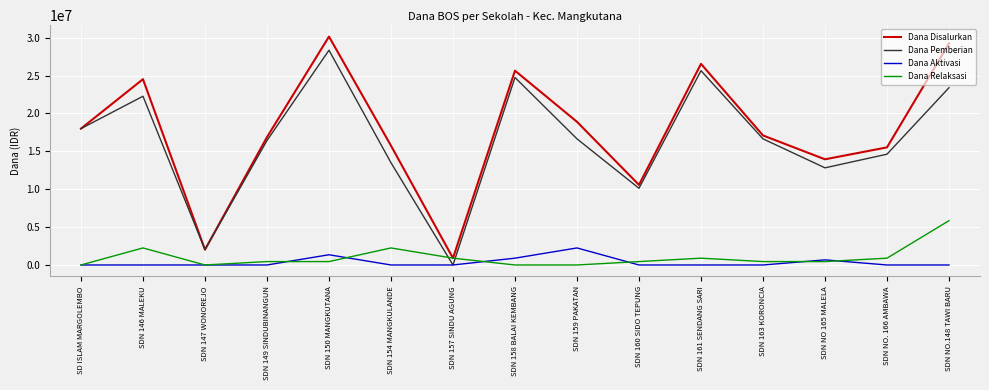

Between SDN 149 SINDUBINANGUN and SDN 154 MANGKULANDE, which series saw the biggest shift?

Dana Pemberian